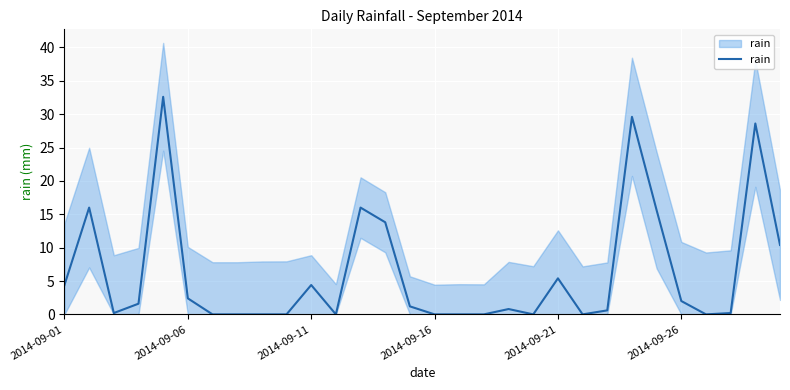

Reading right to left, extract all data points from this chart.

10.4	28.6	0.2	0.0	2.0	15.6	29.6	0.6	0.0	5.4	0.0	0.8	0.0	0.0	0.0	1.2	13.8	16.0	0.0	4.4	0.0	0.0	0.0	0.0	2.4	32.6	1.6	0.2	16.0	4.4